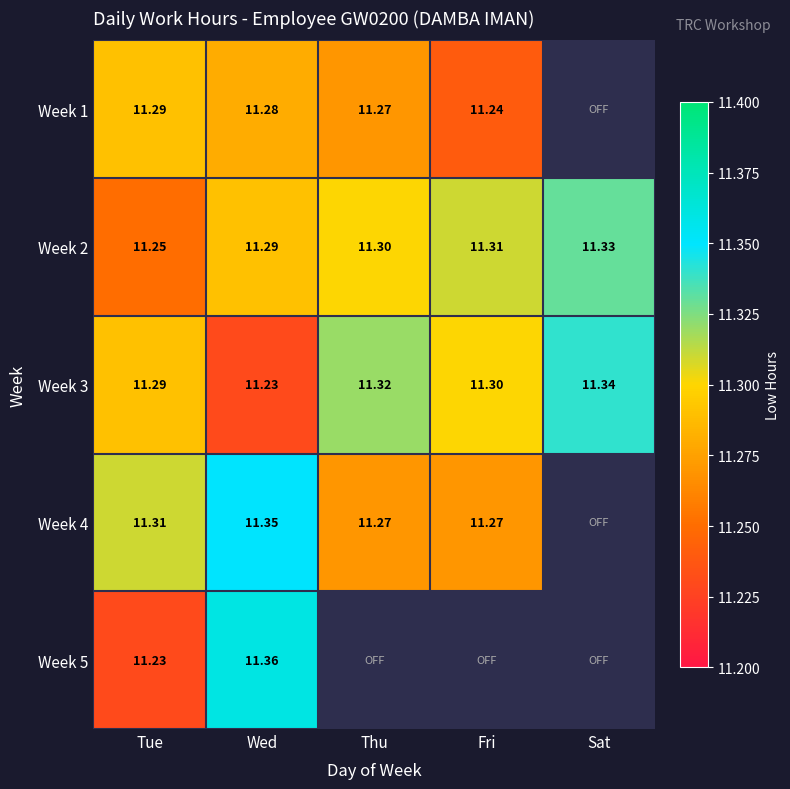

List the labels in order of Week 2 value, largest first.

Sat, Fri, Thu, Wed, Tue